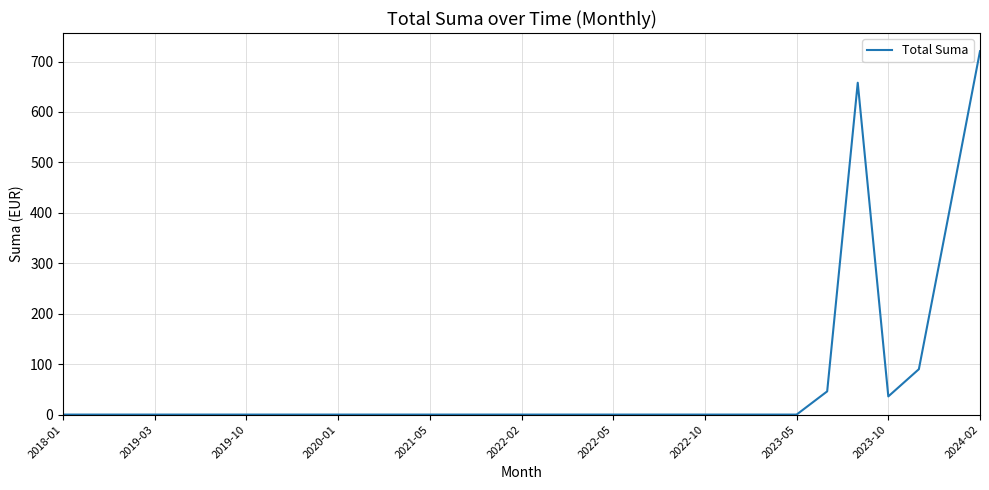

What is the difference between the second highest and minimum values?

658.0